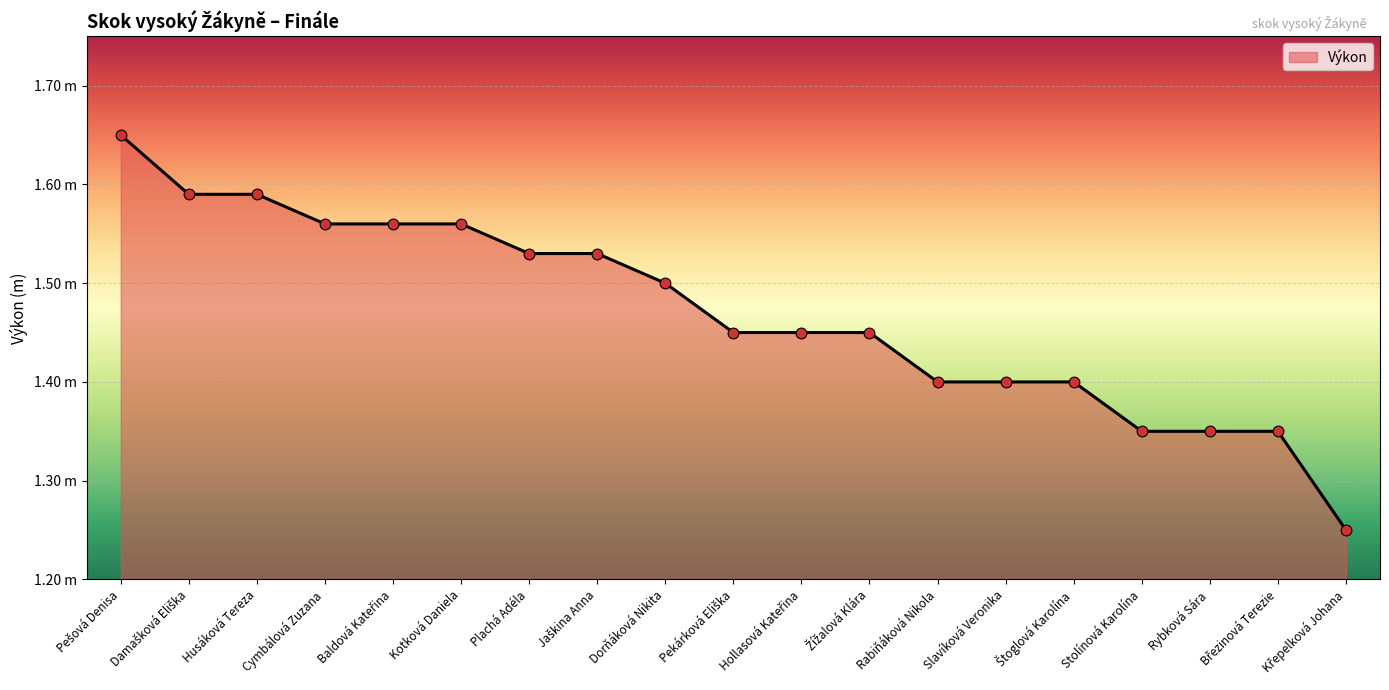

Which has a higher value, Dorňáková Nikita or Rabiňáková Nikola?

Dorňáková Nikita